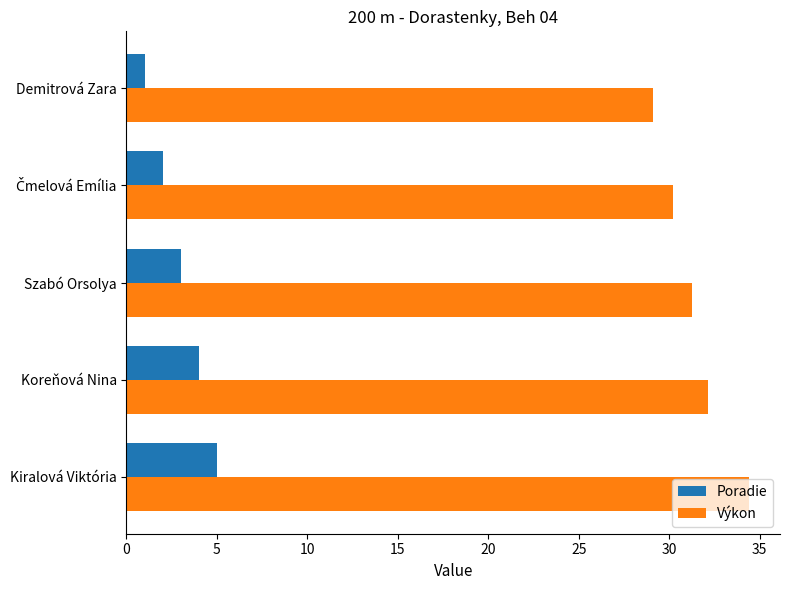

What is the maximum value shown in the chart?

34.4